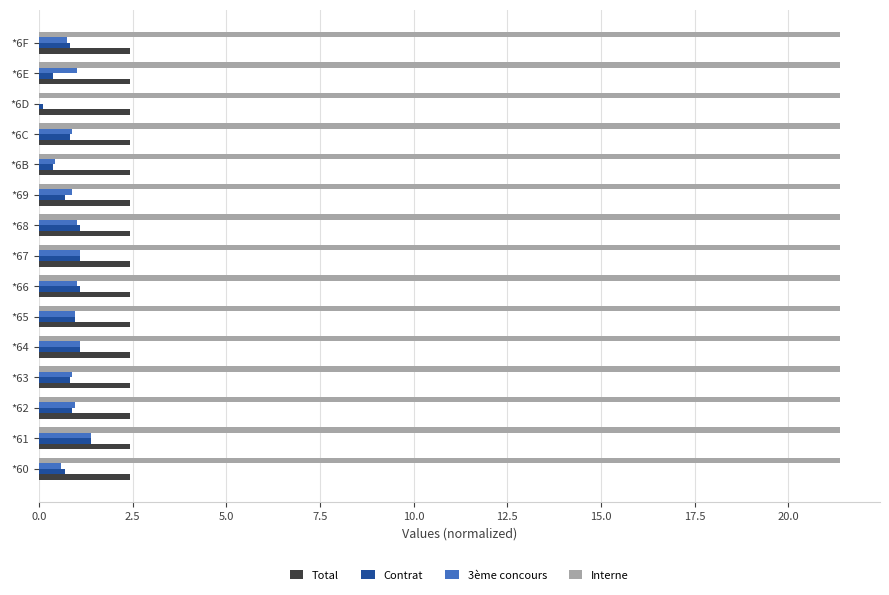

Is the value of Contrat at *62 greater than the value of Interne at *6E?

No